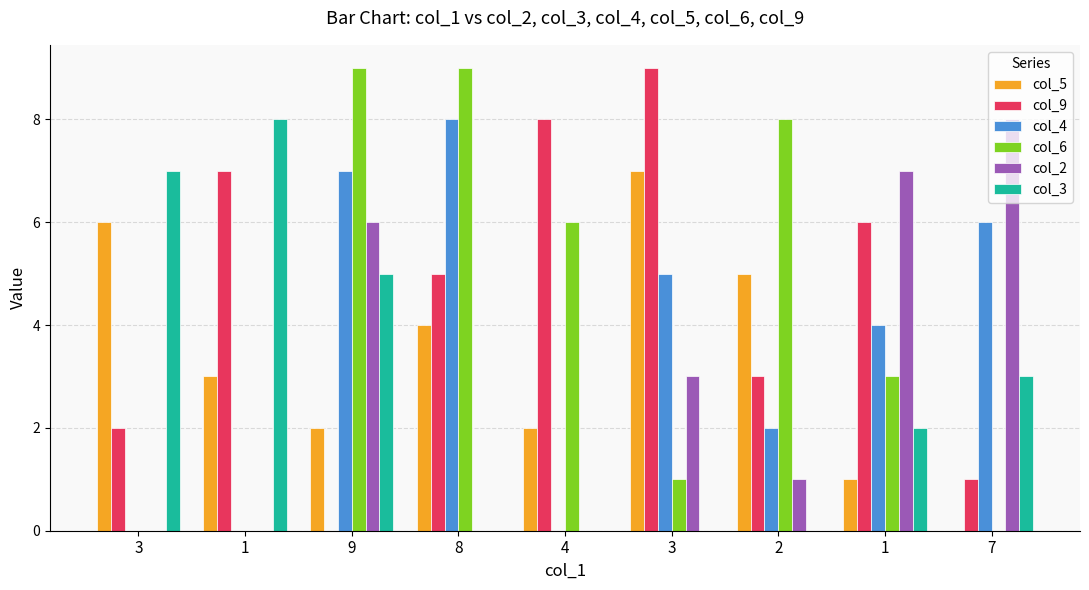

What are all the series names shown in the legend?

col_5, col_9, col_4, col_6, col_2, col_3